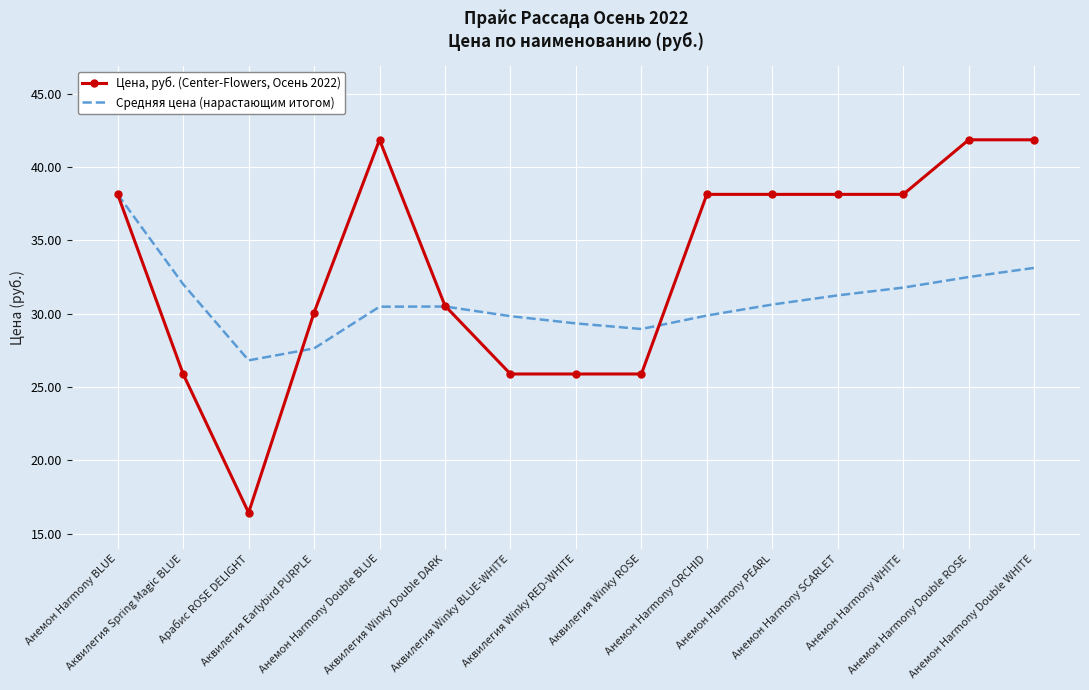

What is the greatest value displayed?

41.9